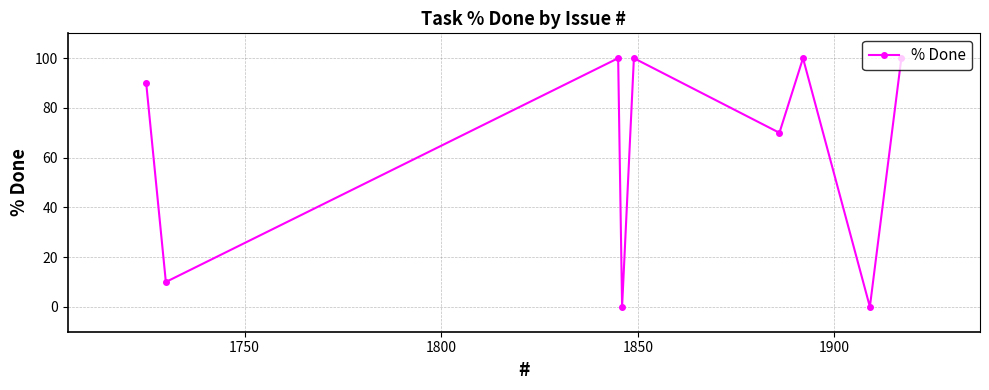

How many interior local valleys (lower than both neighbors) does the data have?

4